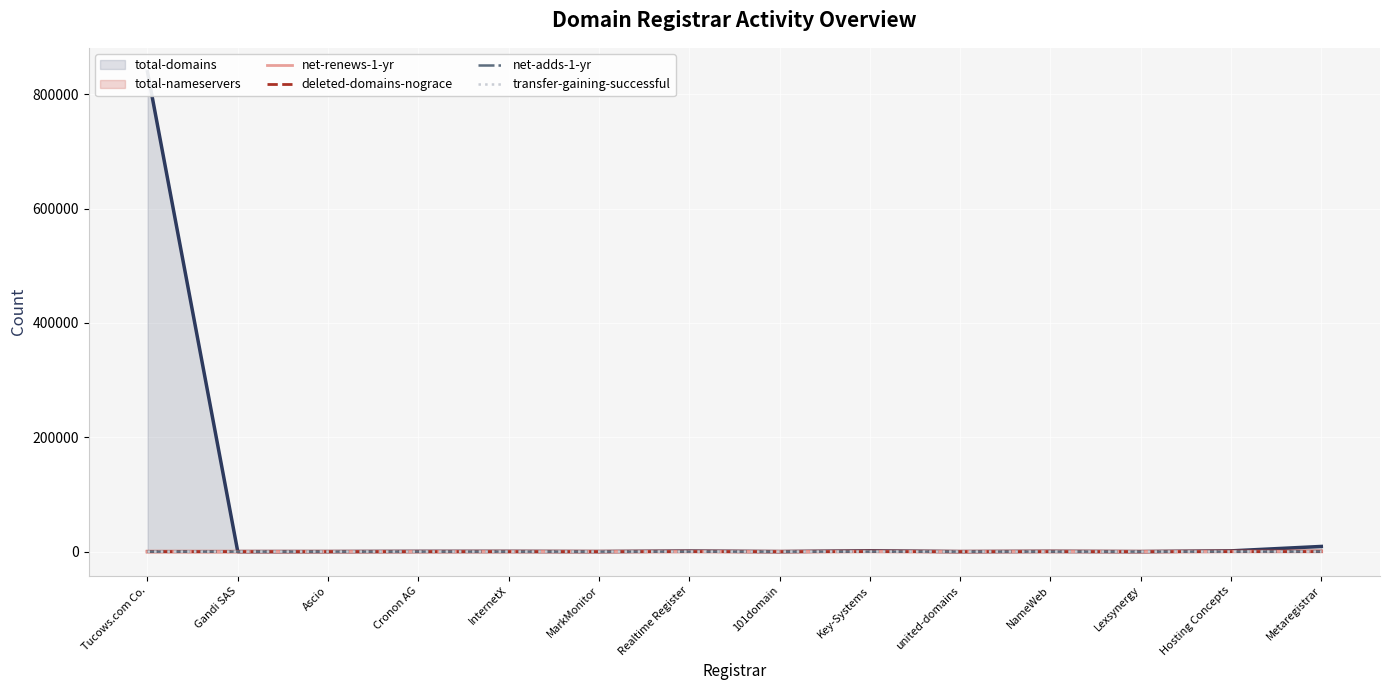

Read the net-renews-1-yr value at Cronon AG, to the nearest 5.

10